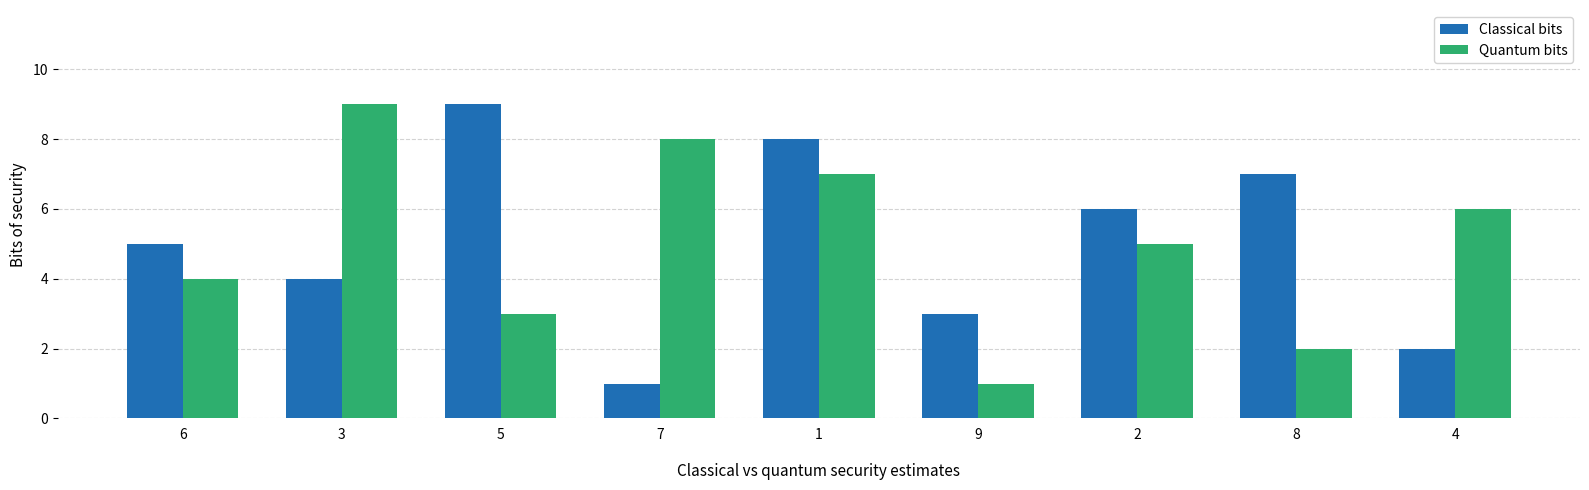

The Classical bits series shows 2 at 4. True or false?

True